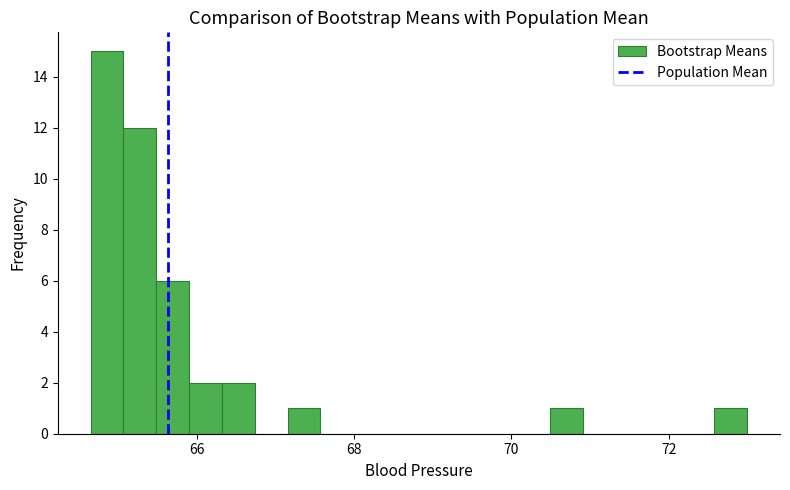

Around what value on the x-axis is the tallest bar? Give the approximate position of its centre, as read against the axis.

64.8